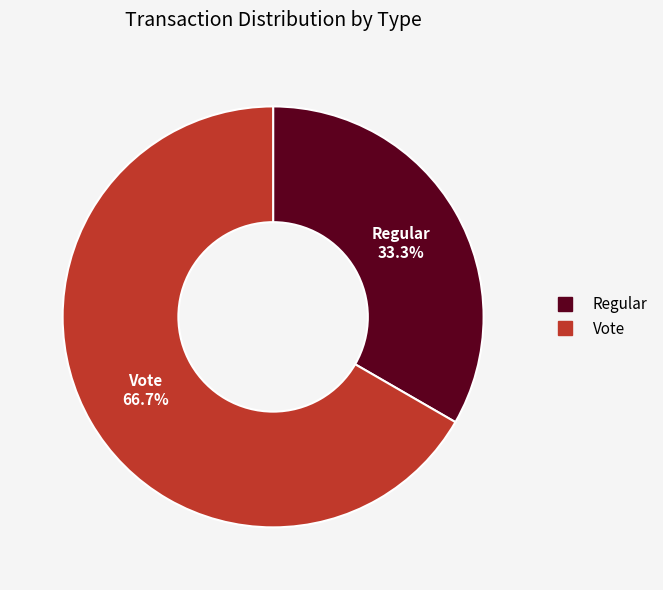

What is the largest slice in the pie chart?

Vote